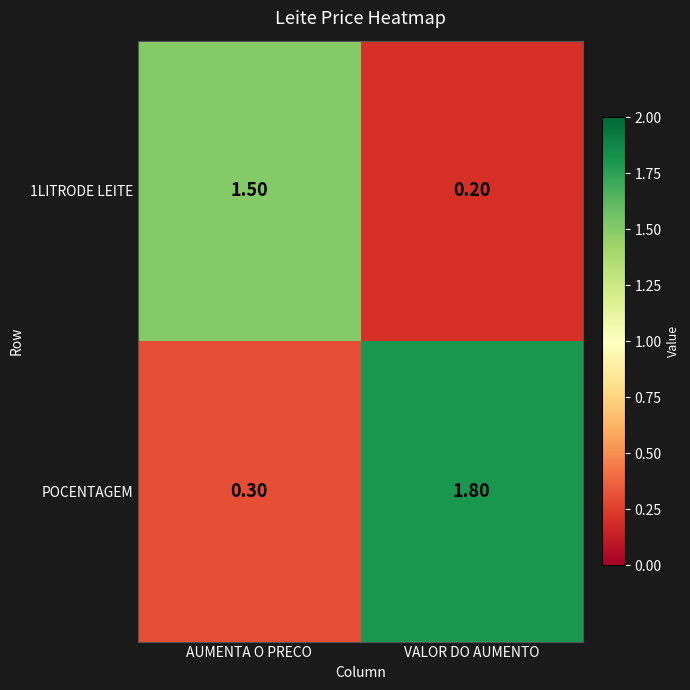

At which label does POCENTAGEM first exceed 1?

VALOR DO AUMENTO